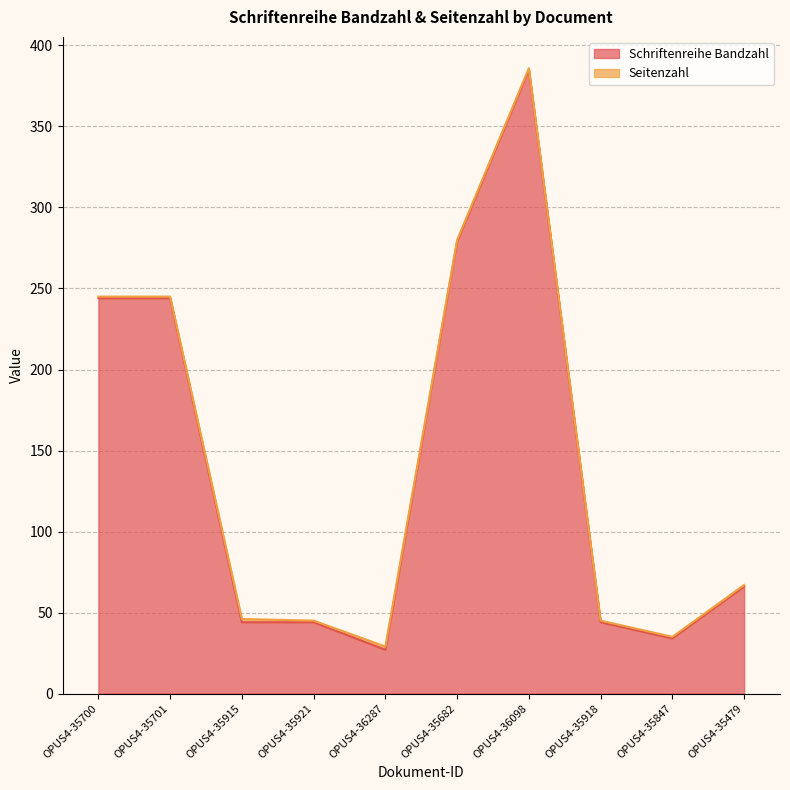

Rank the categories by value from lowest to highest.

OPUS4-36287, OPUS4-35847, OPUS4-35915, OPUS4-35921, OPUS4-35918, OPUS4-35479, OPUS4-35700, OPUS4-35701, OPUS4-35682, OPUS4-36098